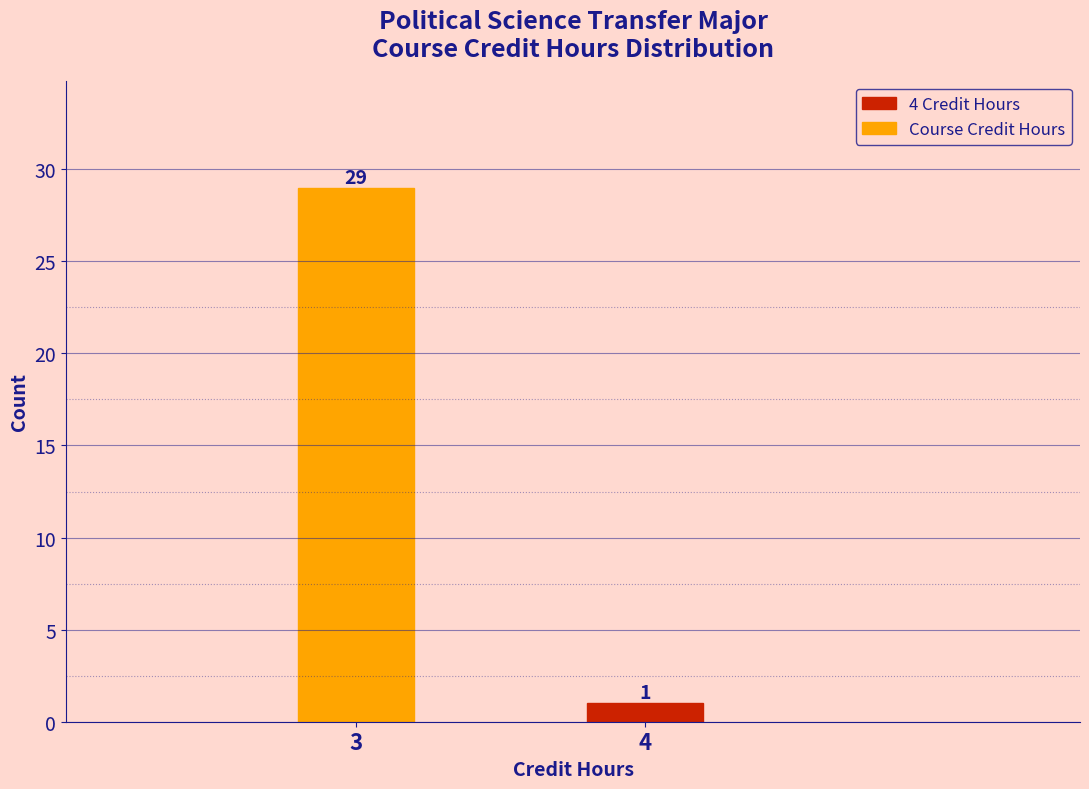

Reading left to right, list all the values displayed in this chart.

3=29	4=1